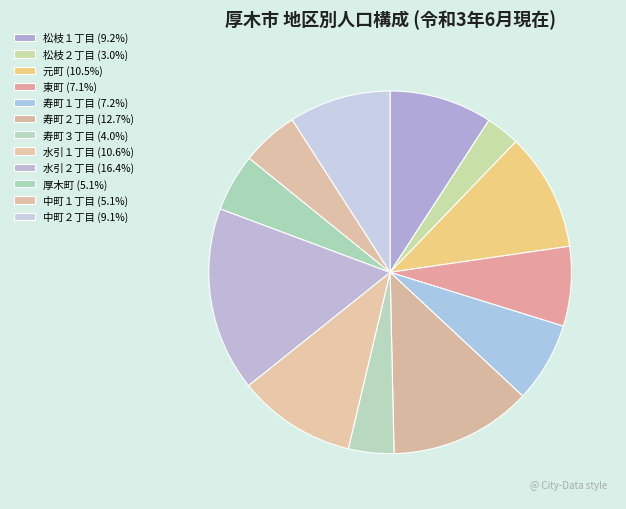

Which slice is the smallest?

松枝２丁目